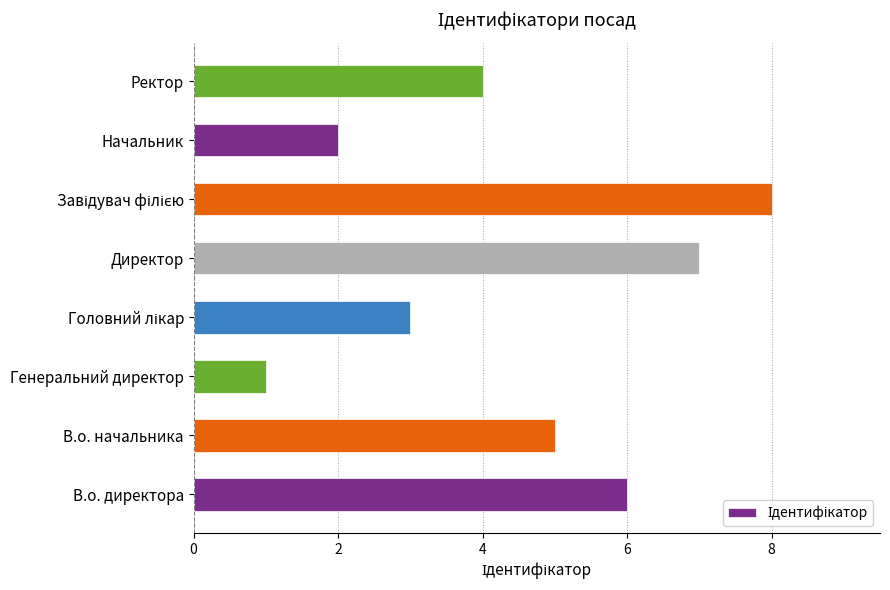

What is the change in value from Директор to Начальник?

-5